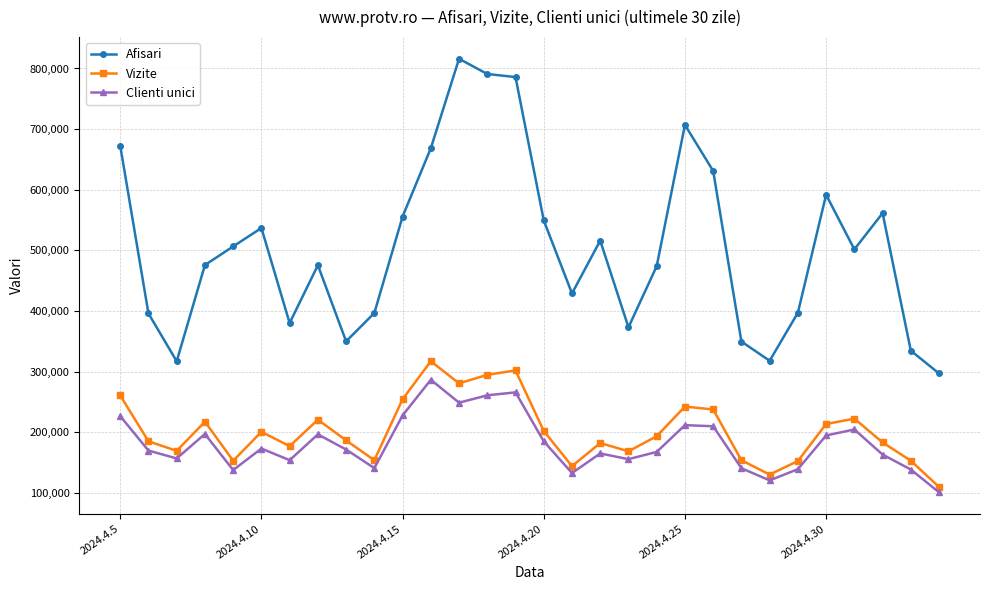

Which series has the largest total across all categories?

Afisari